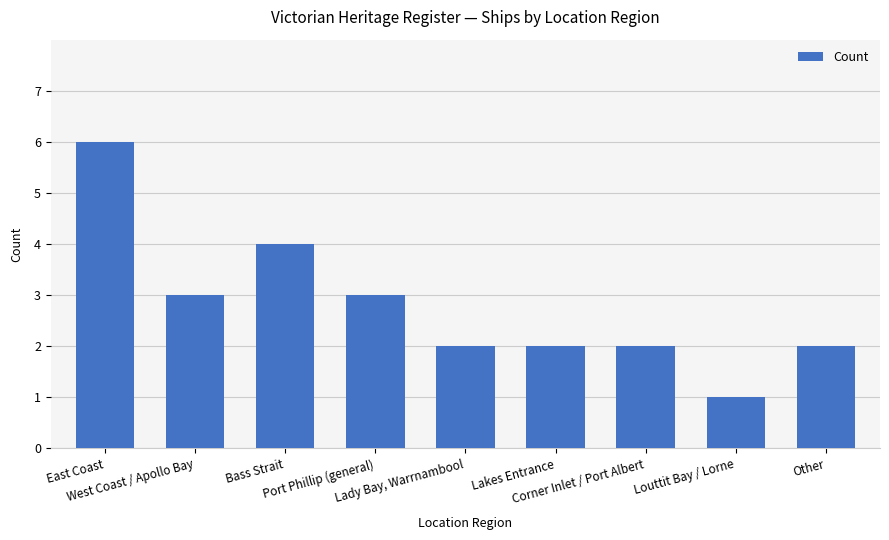

What is the change in value from Lakes Entrance to Louttit Bay / Lorne?

-1